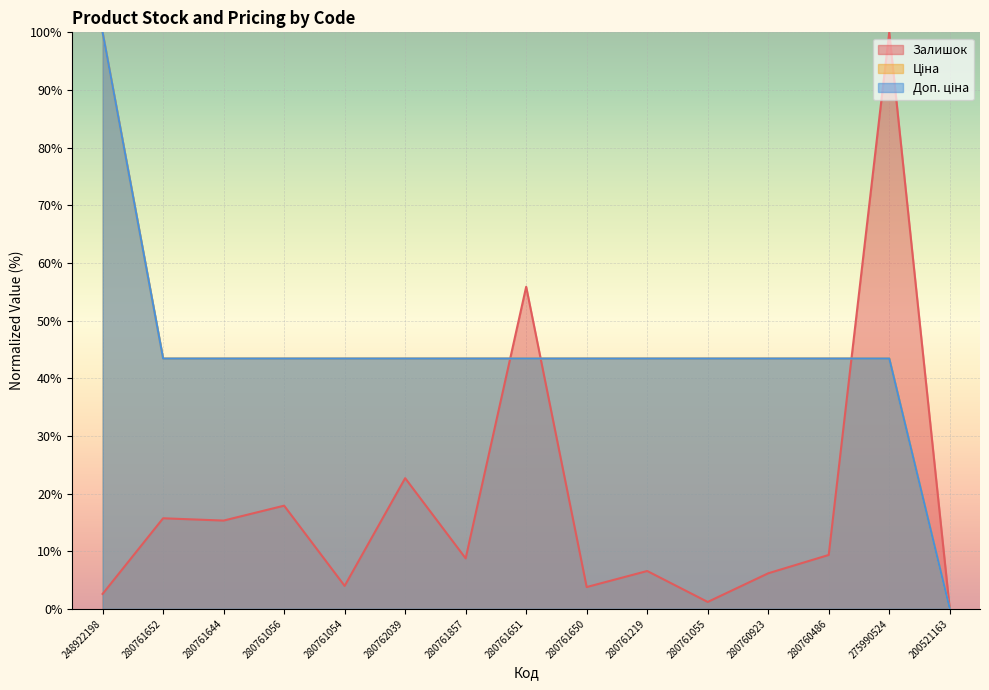

What value does the Ціна series have at 280761055?

43.4